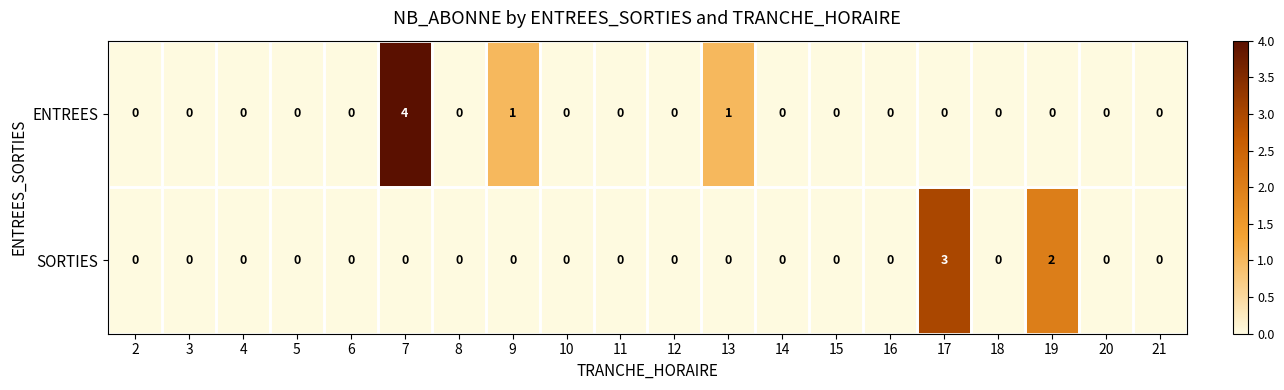

How many categories are shown in the chart?

20